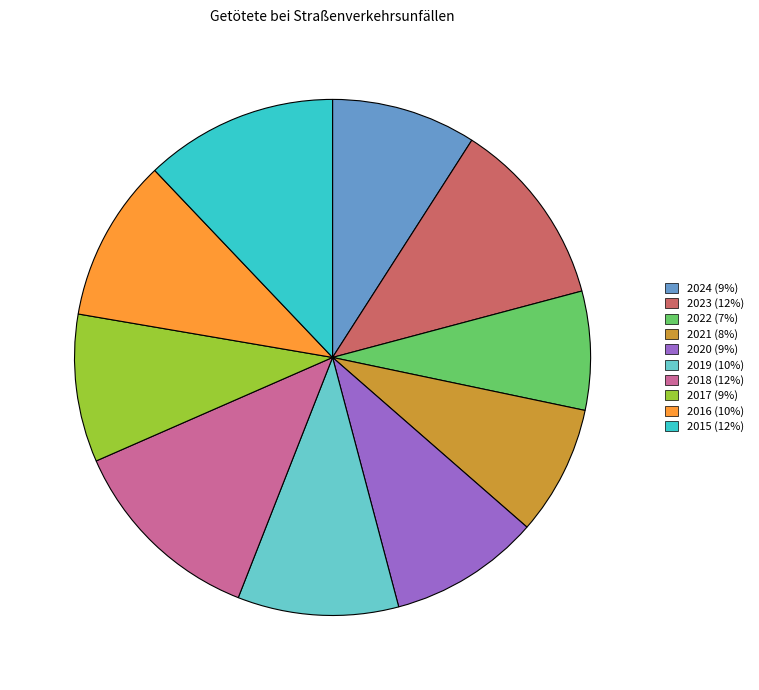

Is the sum of 2017 and 2019 greater than half?

No